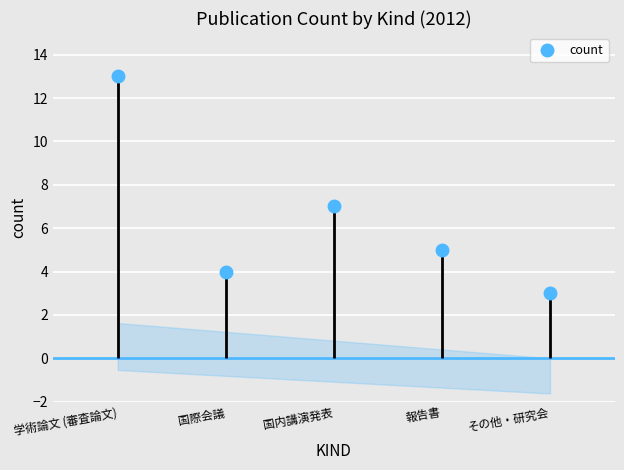

Which label corresponds to the largest value in the chart?

学術論文 (審査論文)